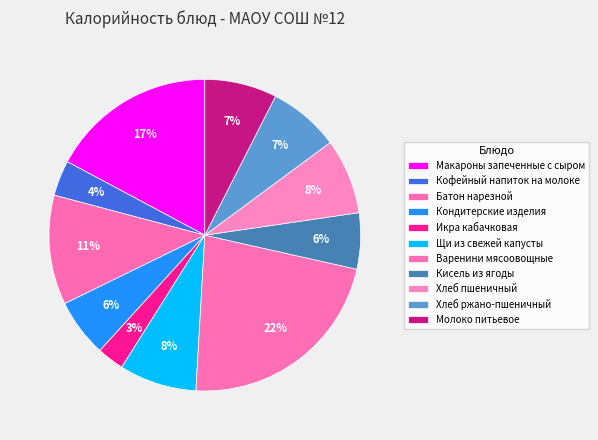

What percentage is the Макароны запеченные с сыром slice, to the nearest percent?

17%